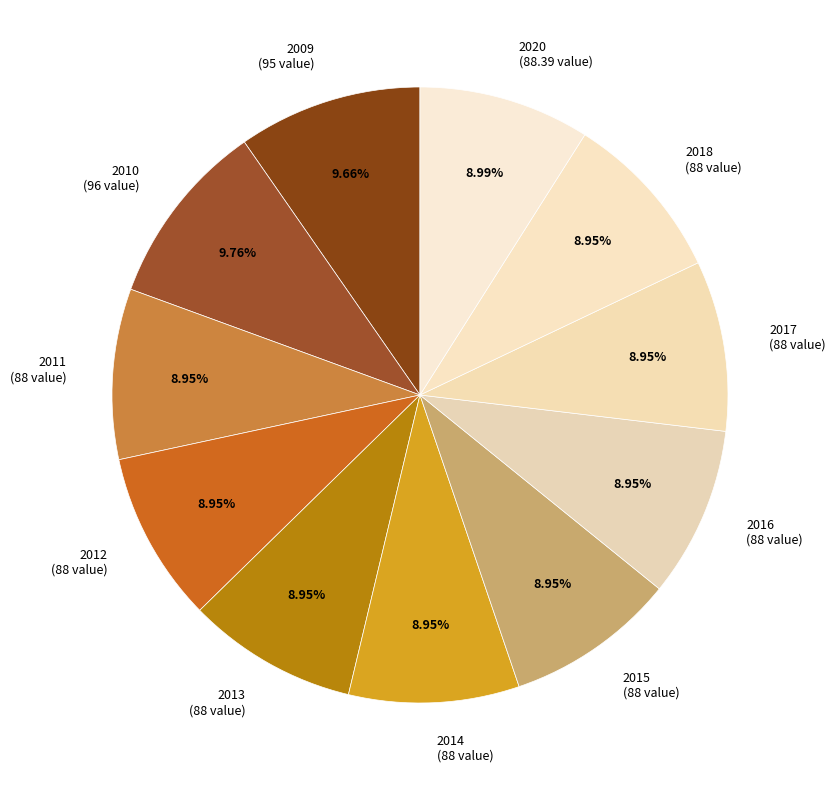

To the nearest percent, what is the combined percentage of 2016 and 2015?

18%